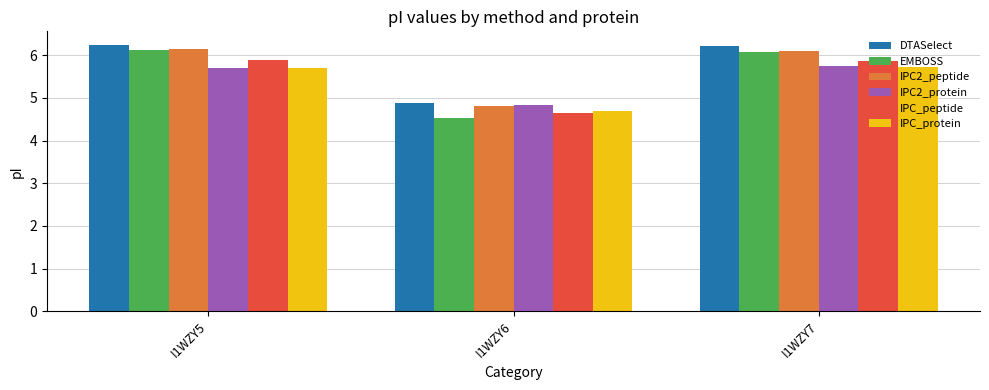

How many series are shown in this chart?

6